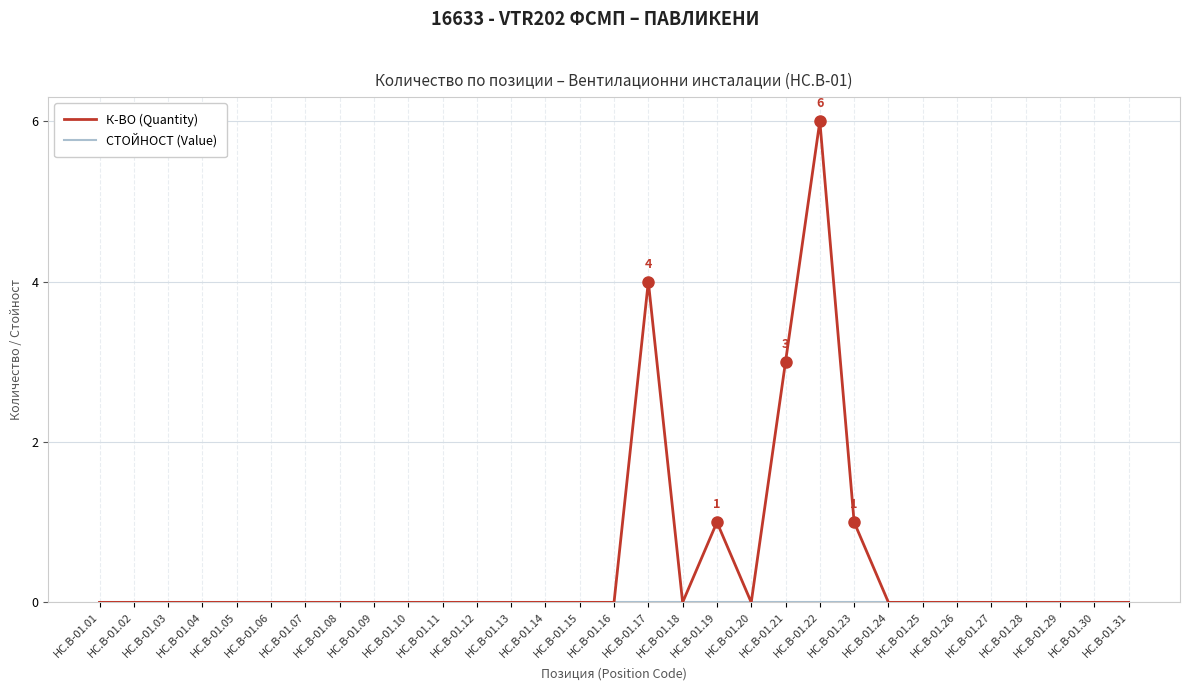

True or false: К-ВО (Quantity) has a value of 2 at HC.B-01.06.

False